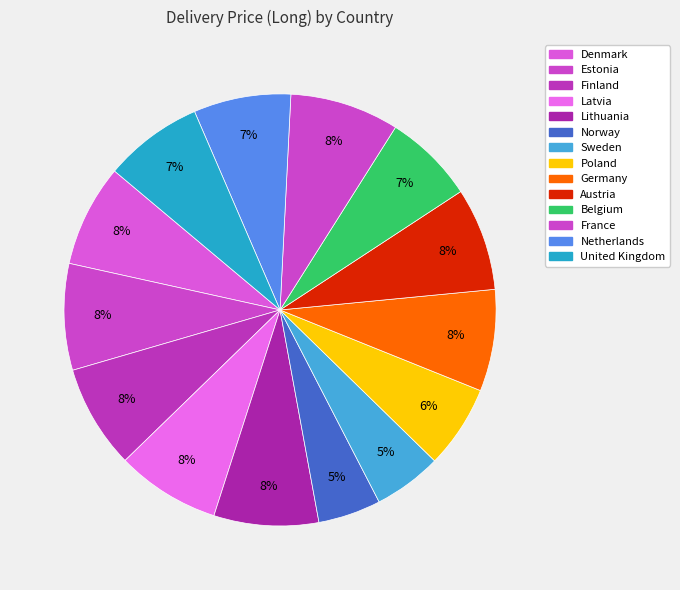

To the nearest percent, what portion does France represent?

8%